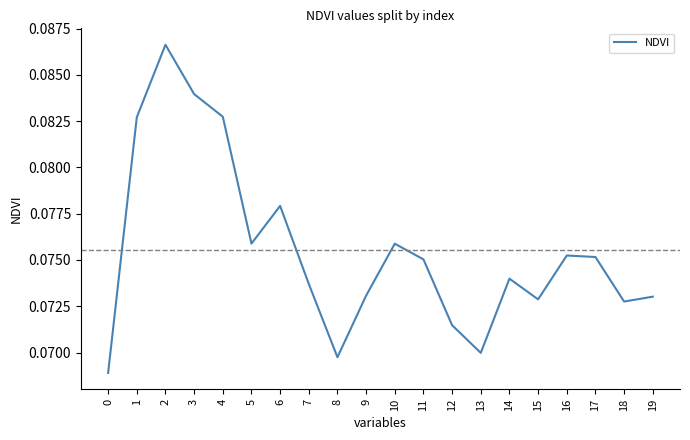

The value at 13 is 0.0. True or false?

False